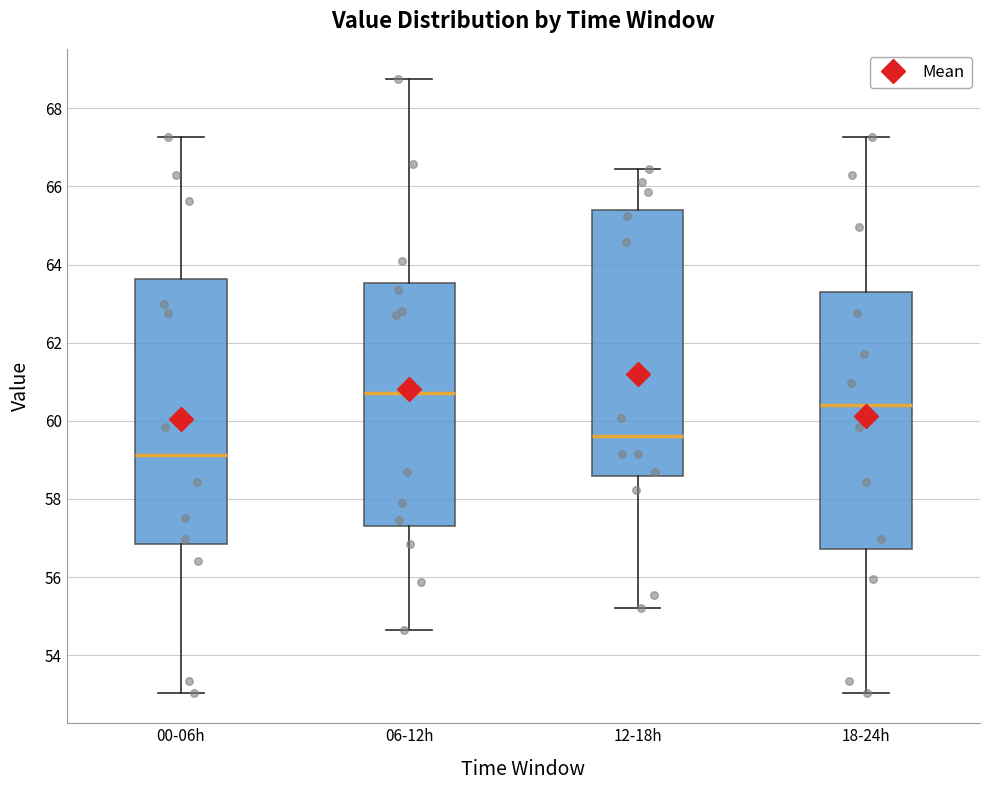

Which box's median line is the highest?

06-12h